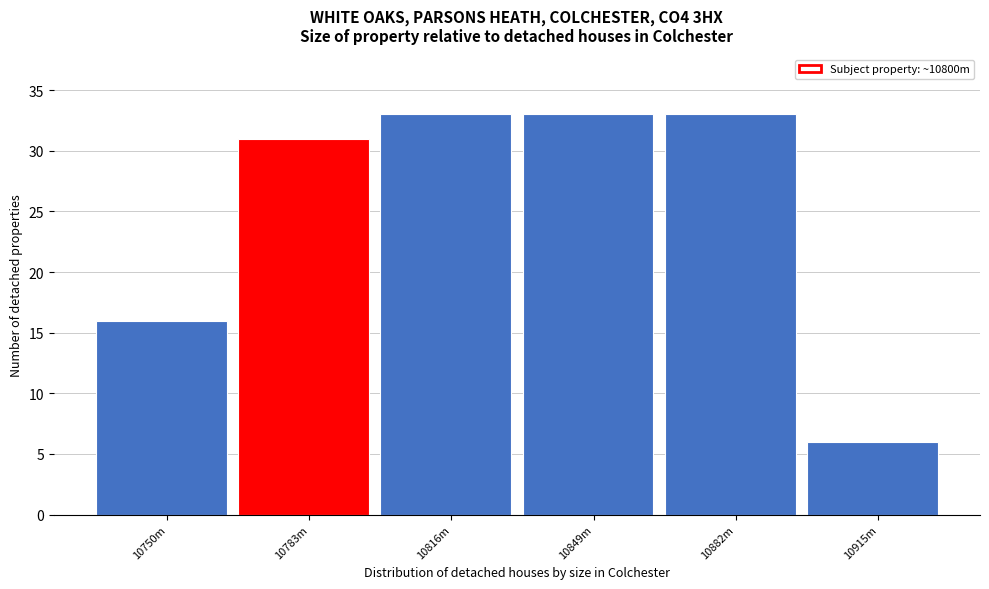

Reading left to right, what are all the values shown in this chart?

10750m=16	10783m=31	10816m=33	10849m=33	10882m=33	10915m=6